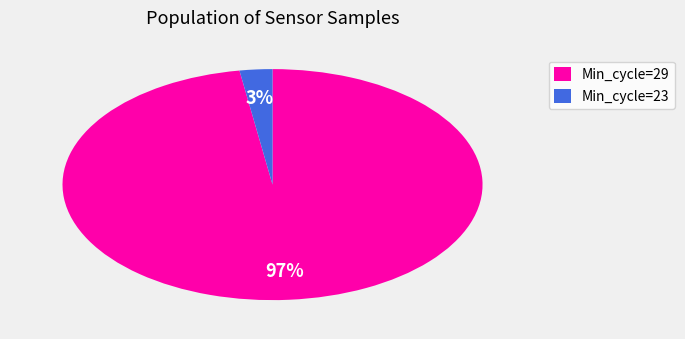

What percentage is the Min_cycle=29 slice, to the nearest percent?

97%